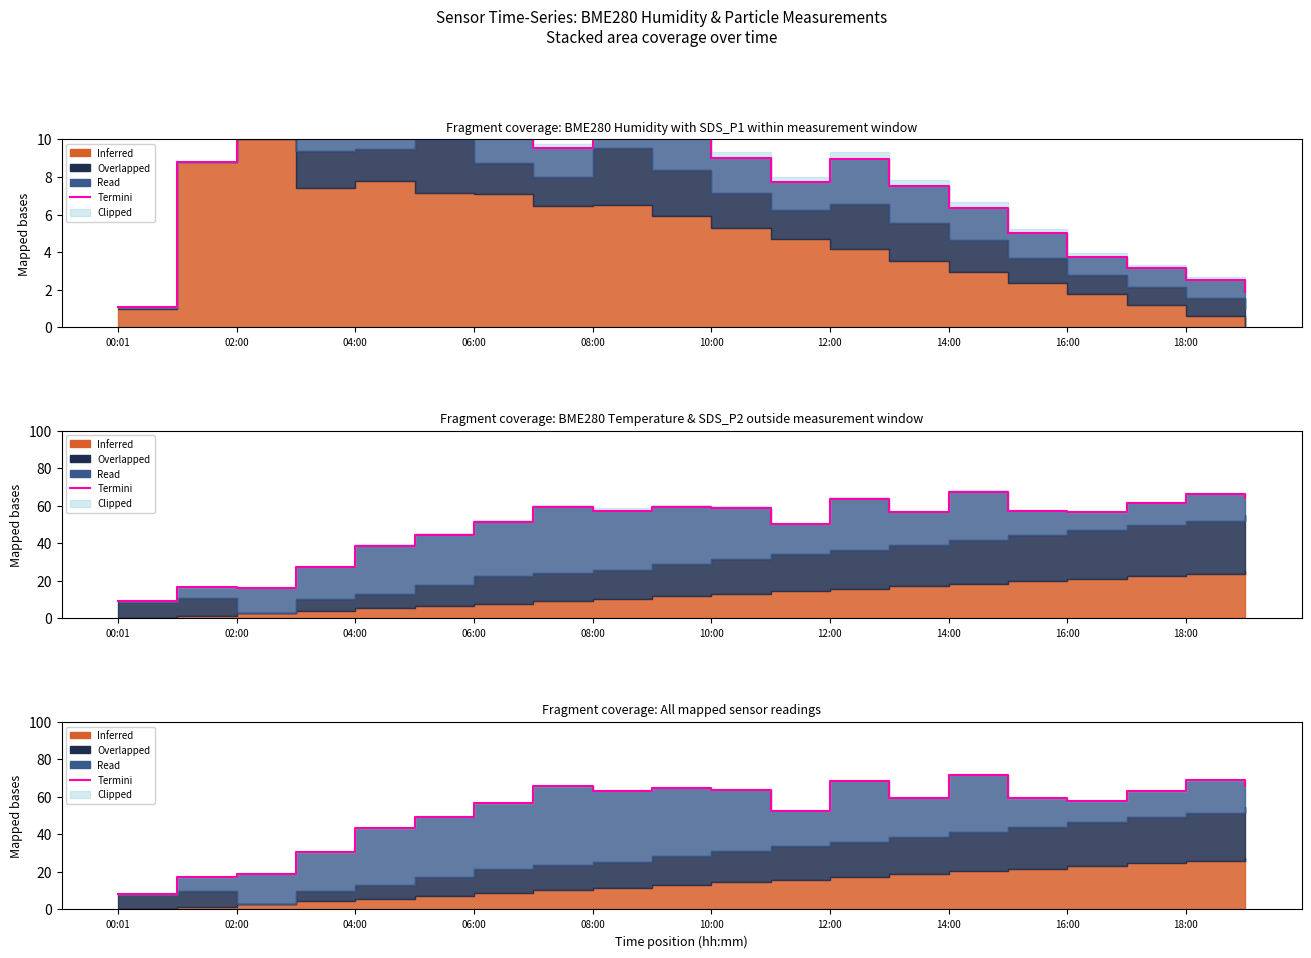

Which has a higher value, 19 or 12:00?

19